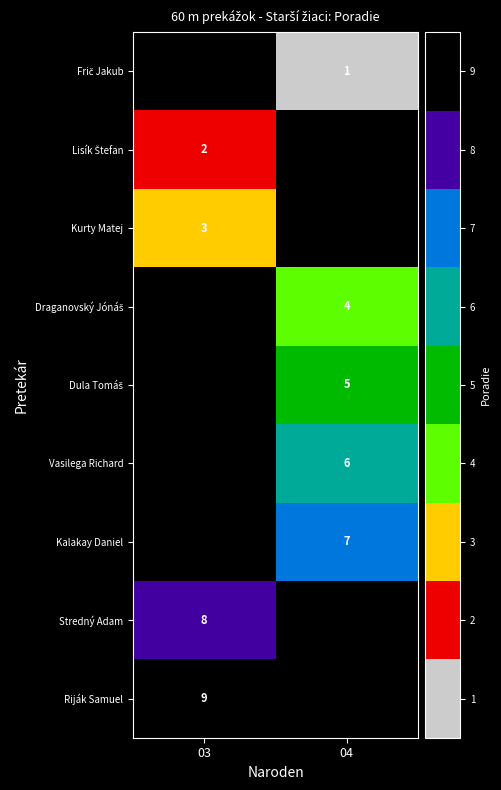

True or false: Kurty Matej has a value of 4 at 03.

False